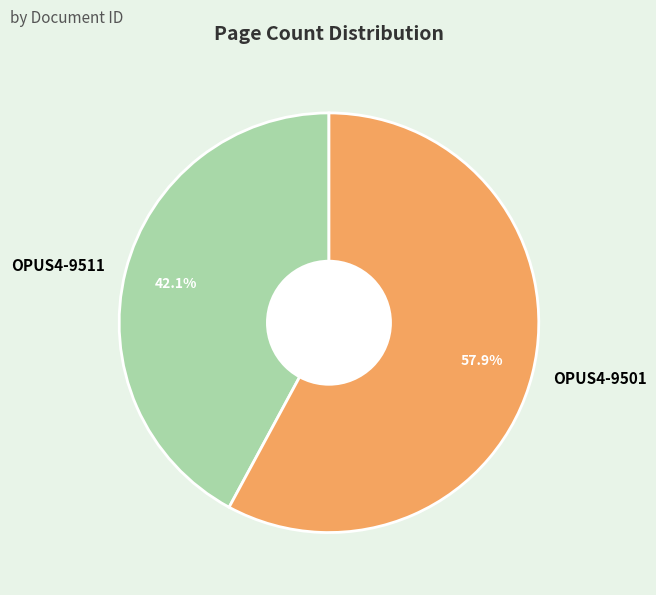

To the nearest percent, what is the difference between the largest and smallest slice percentages?

16%